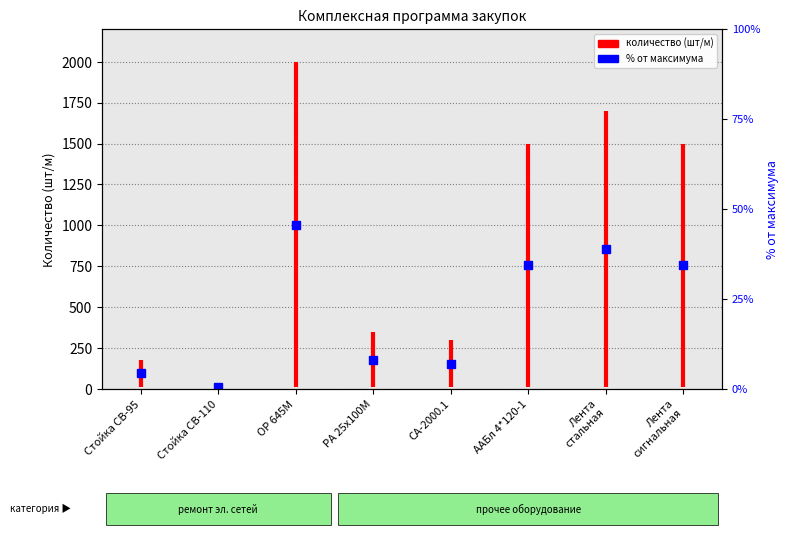

At which label is the value closest to 95?

Стойка СВ-95